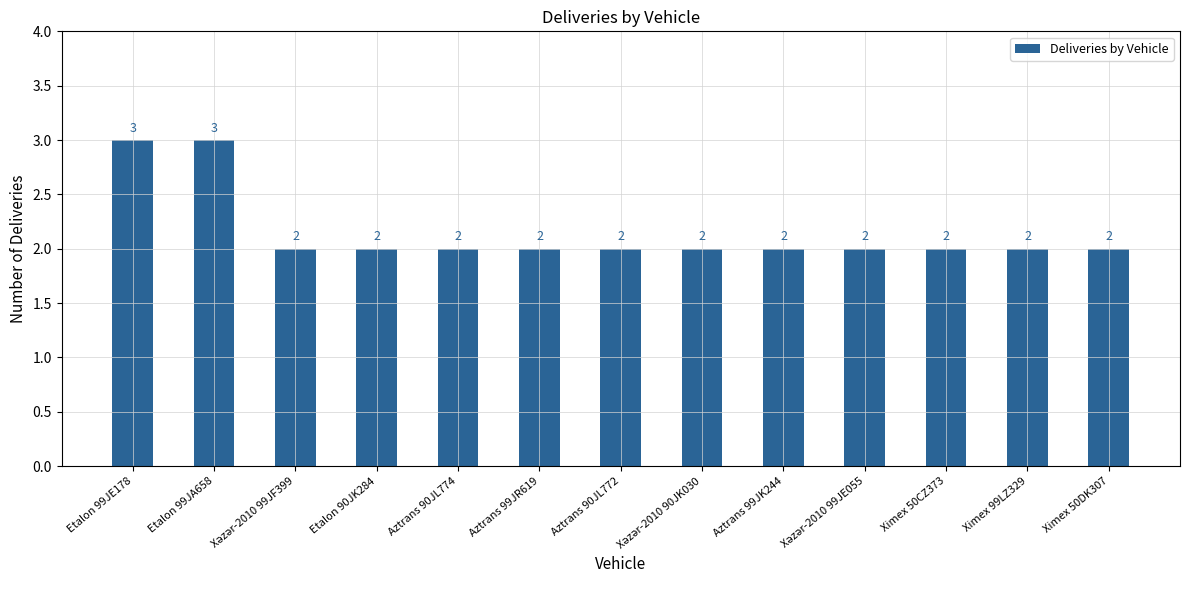

What is the maximum value shown in the chart?

3